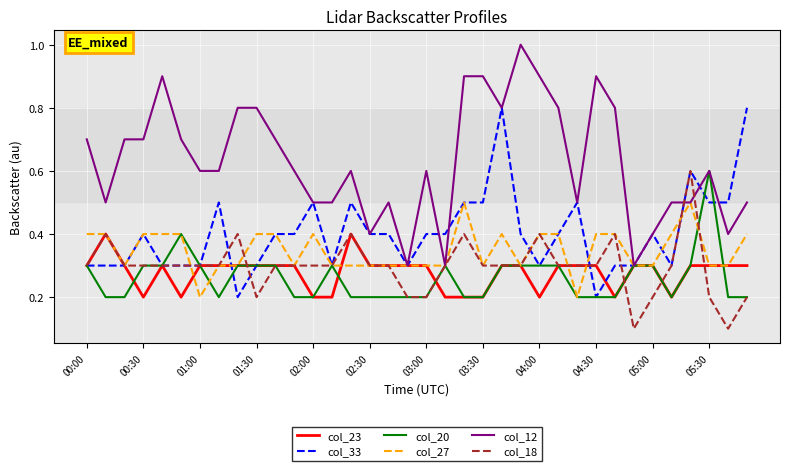

Which series has the largest total across all categories?

col_12